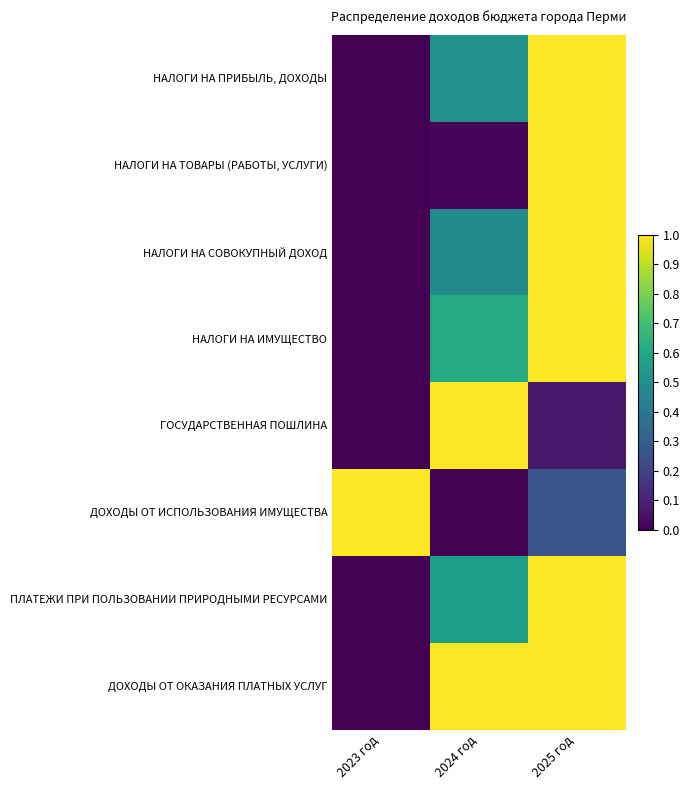

At which category is the sum across all series the highest?

2025 год